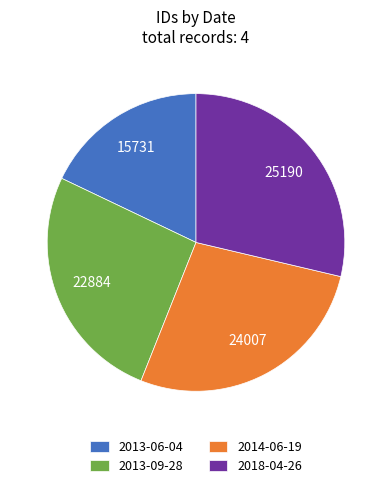

How many segments does this pie chart have?

4